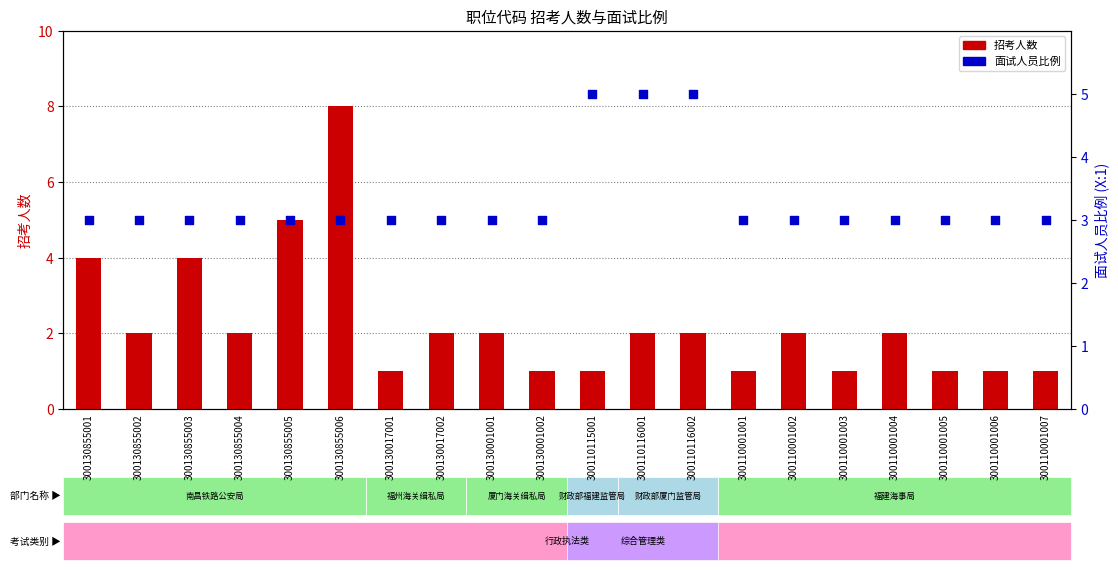

What is the total value across all series at 300110001003?

4